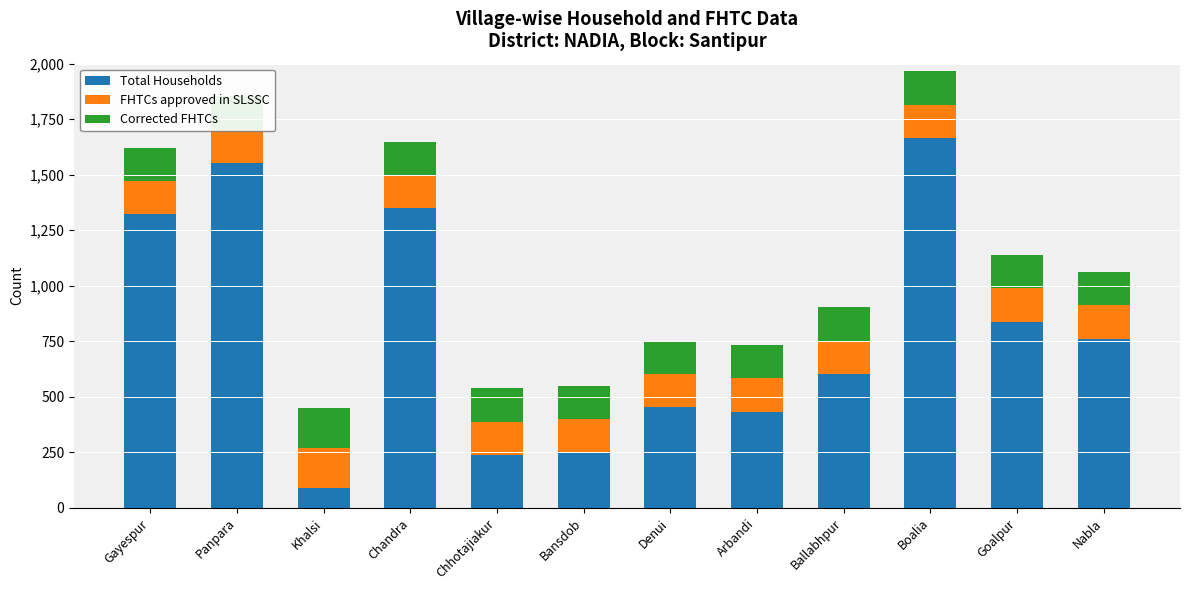

What is the difference between the FHTCs approved in SLSSC values at Khalsi and Goalpur?

30